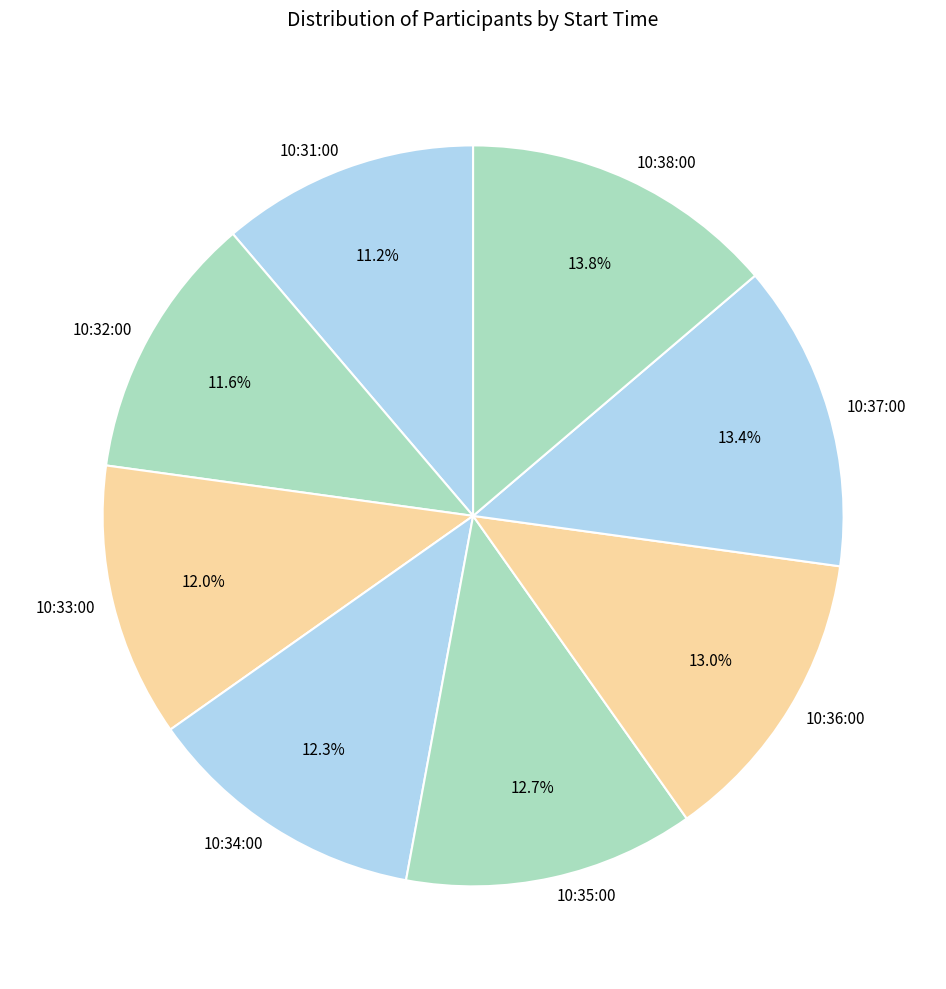

To the nearest percent, what is the difference between the largest and smallest slice percentages?

3%